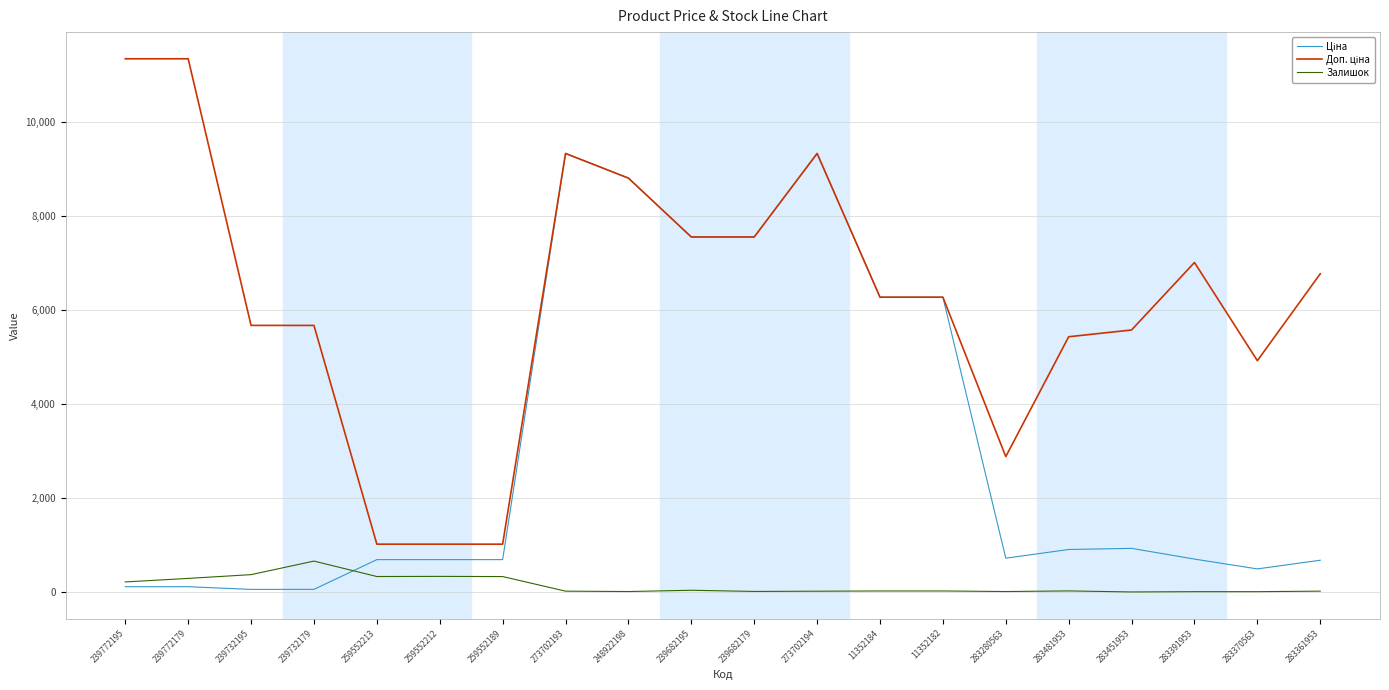

At which label does Залишок reach its peak?

239732179